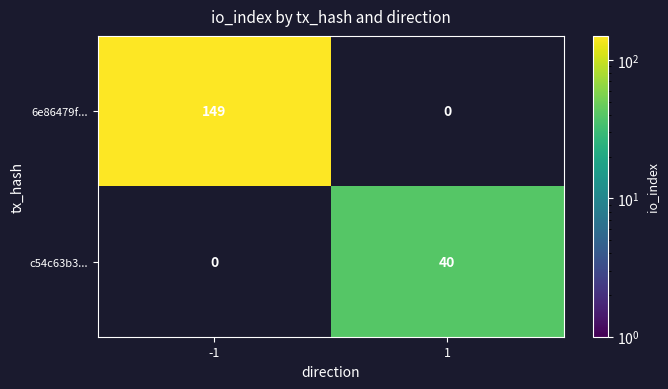

Which category has the highest value across all series?

-1